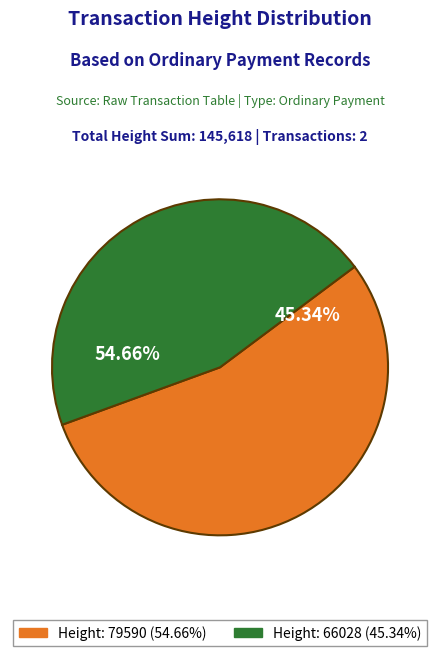

What is the change in value from 79590 to 66028?

-13562